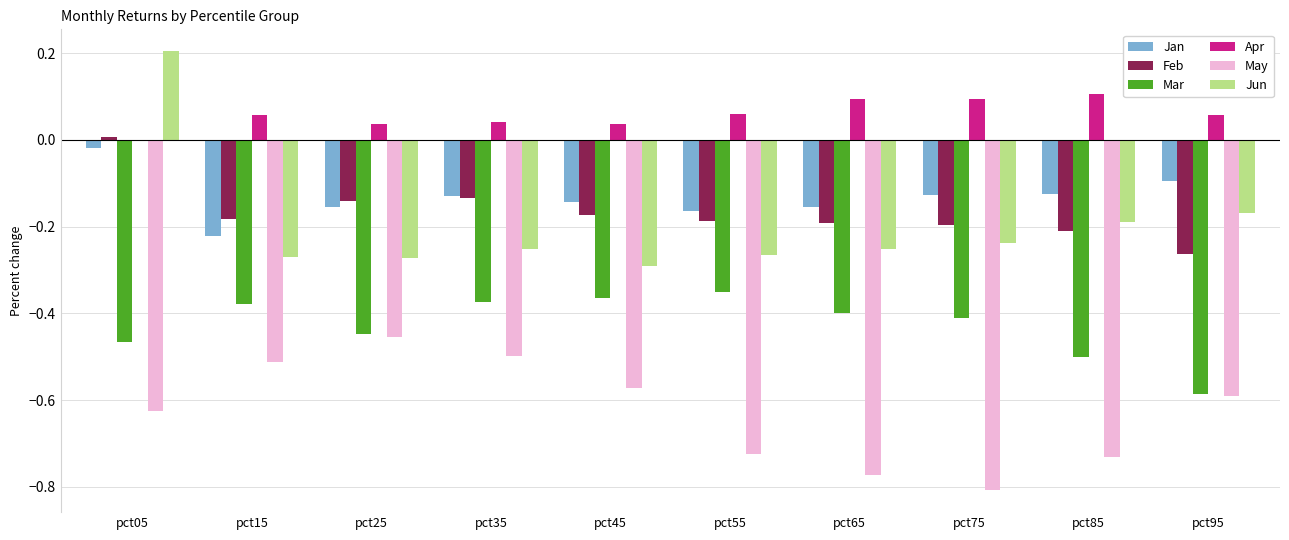

How many data points does each series have?

10